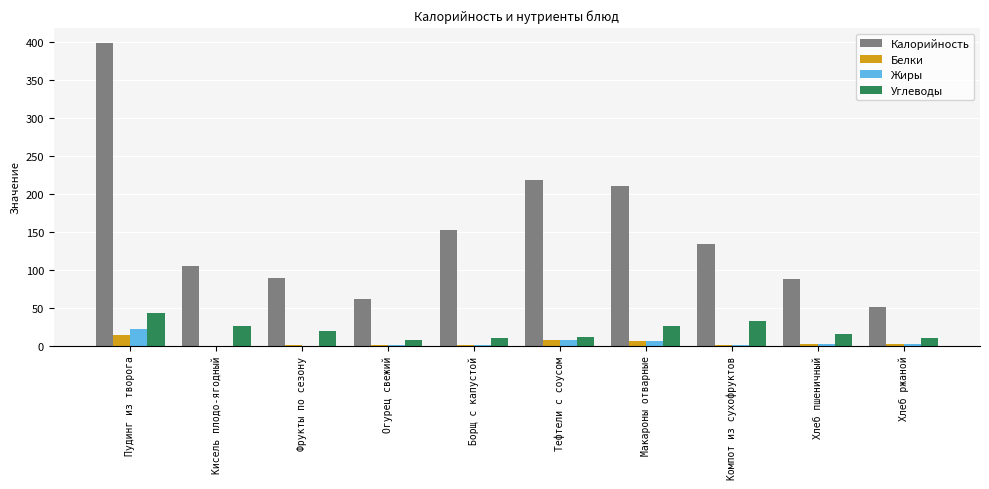

At which category does the chart reach its peak across all series?

Пудинг из творога